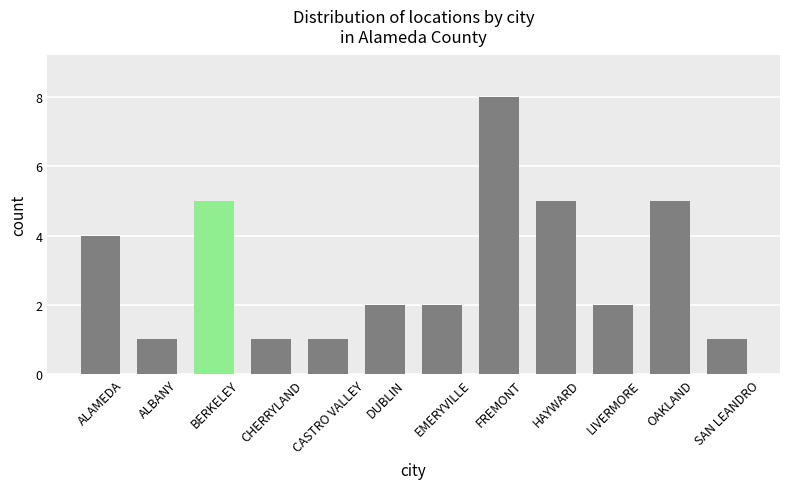

How many values are between 1 and 5?

11